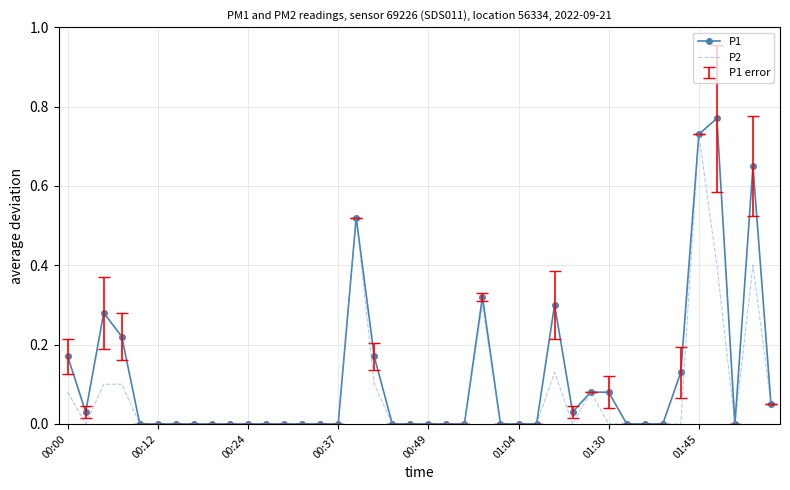

List the series in order of their overall mean, lowest first.

P2, P1